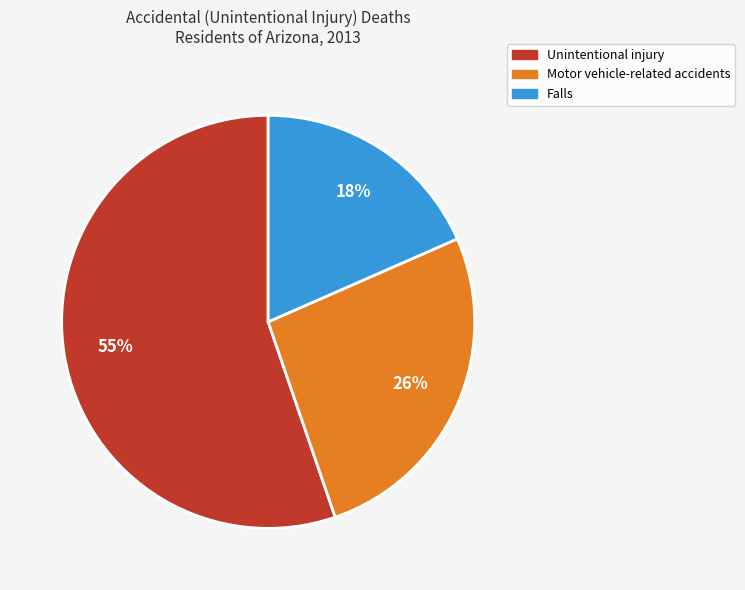

To the nearest percent, what is the difference between the largest and smallest slice percentages?

37%